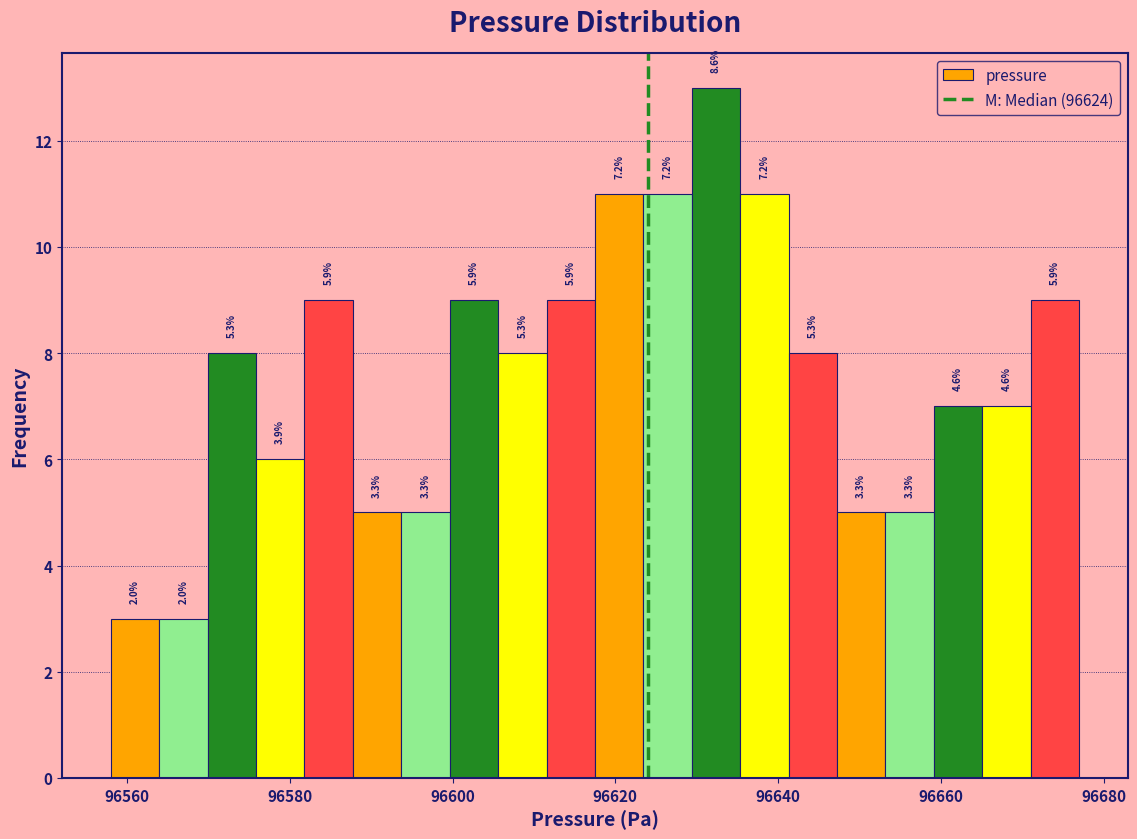

Read against the x-axis, roughly where is the centre of the tallest bar?

96632